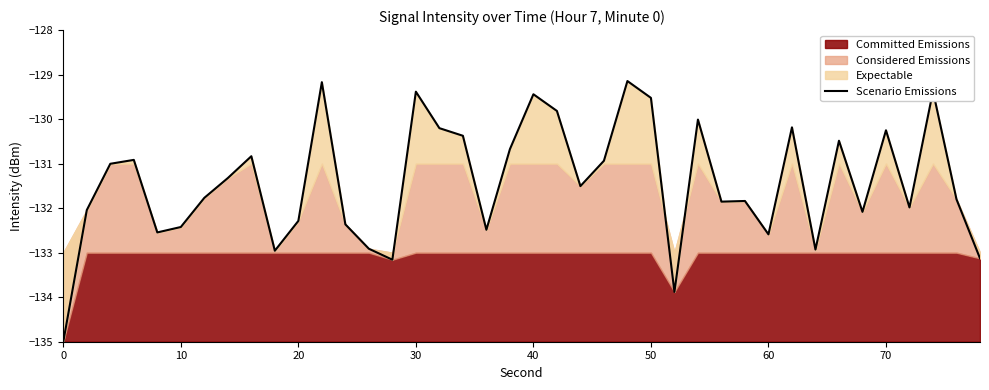

The chart shows a value of -37.4 at 16. True or false?

False